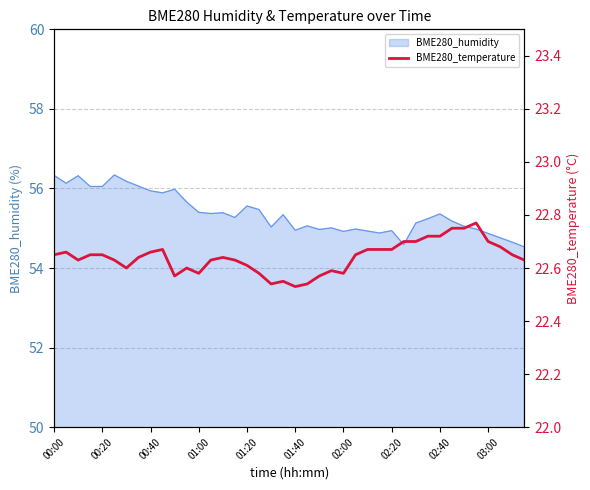

What is the minimum value for BME280_humidity?

54.5